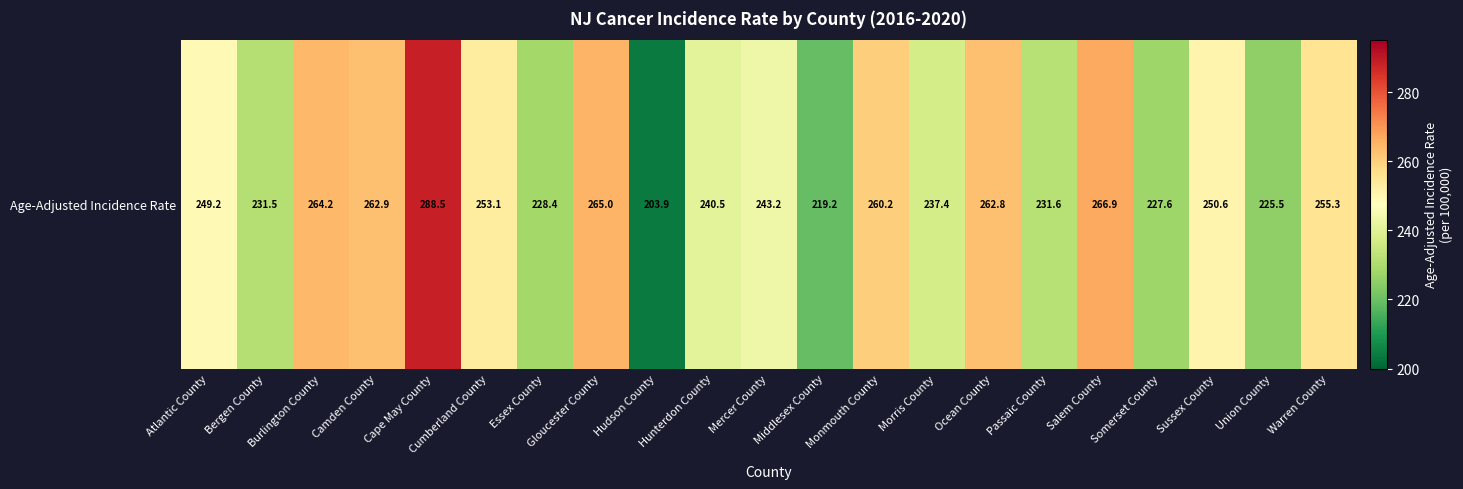

Approximately how many times larger is the value at Somerset County compared to Sussex County?

0.9